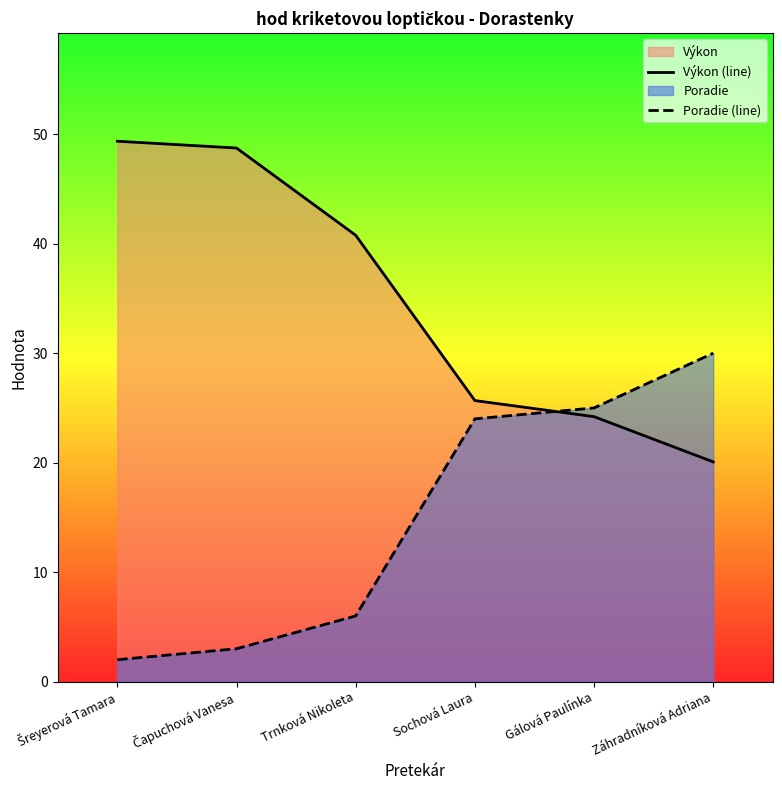

How many times do Výkon (line) and Poradie (line) cross each other?

1